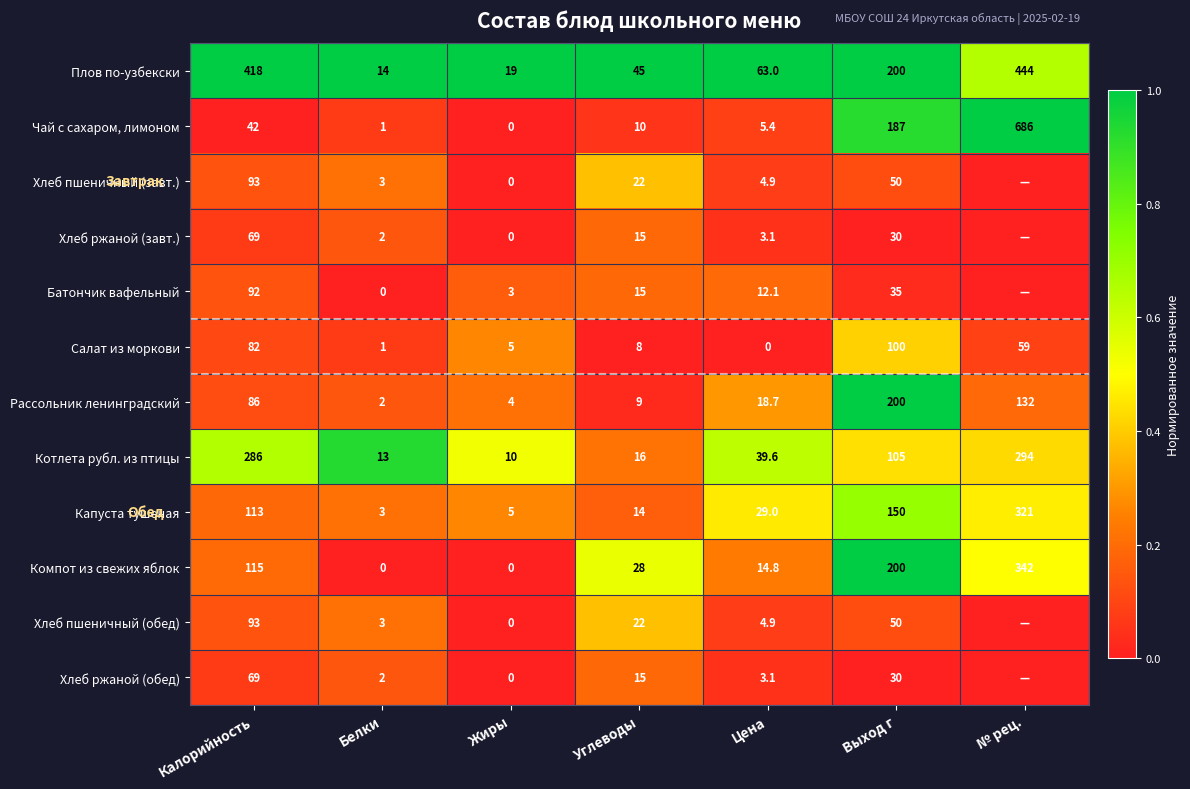

At how many categories does at least one series exceed 0?

7